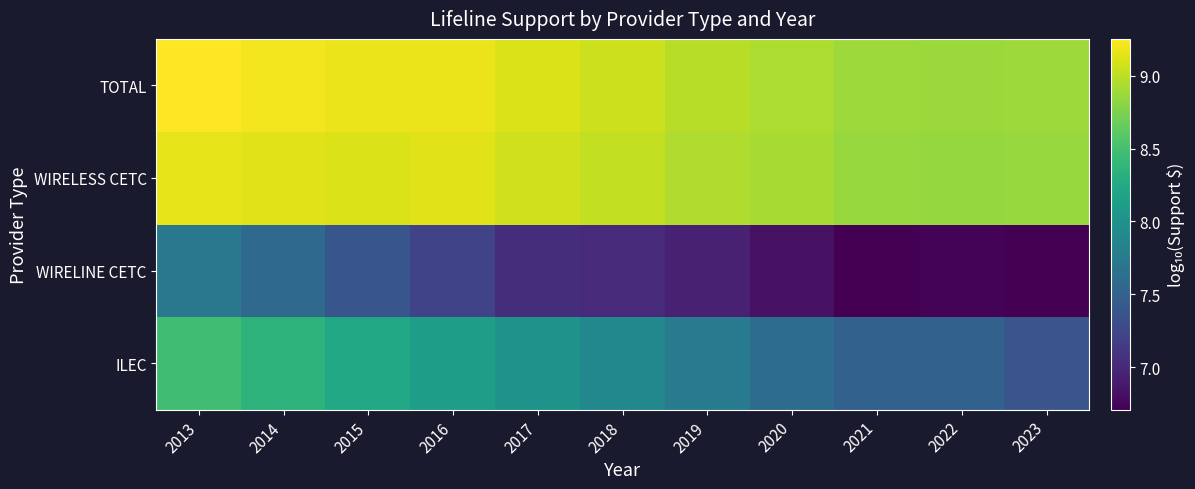

Reading right to left, transcribe all the data shown in this chart.

ILEC: 2023=7.4	2022=7.5	2021=7.5	2020=7.6	2019=7.8	2018=7.9	2017=8.0	2016=8.1	2015=8.2	2014=8.4	2013=8.5
WIRELINE CETC: 2023=6.7	2022=6.7	2021=6.7	2020=6.8	2019=6.9	2018=7.0	2017=7.0	2016=7.2	2015=7.4	2014=7.6	2013=7.7
WIRELESS CETC: 2023=8.9	2022=8.9	2021=8.9	2020=8.9	2019=8.9	2018=9.0	2017=9.1	2016=9.1	2015=9.1	2014=9.1	2013=9.2
TOTAL: 2023=8.9	2022=8.9	2021=8.9	2020=8.9	2019=9.0	2018=9.1	2017=9.1	2016=9.2	2015=9.2	2014=9.2	2013=9.3